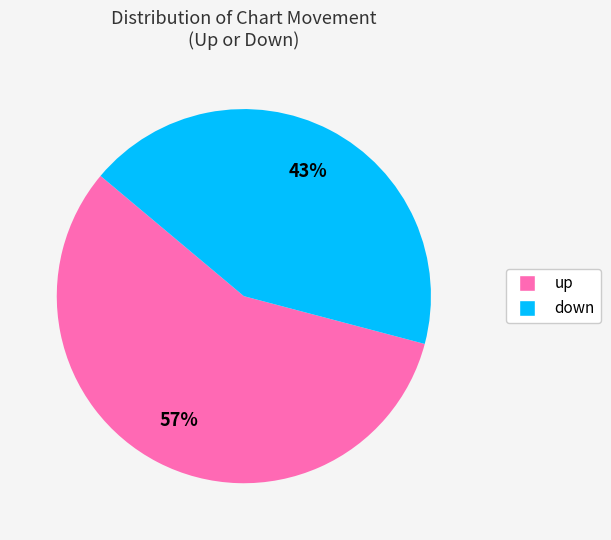

The up slice represents 57% of the pie. True or false?

True